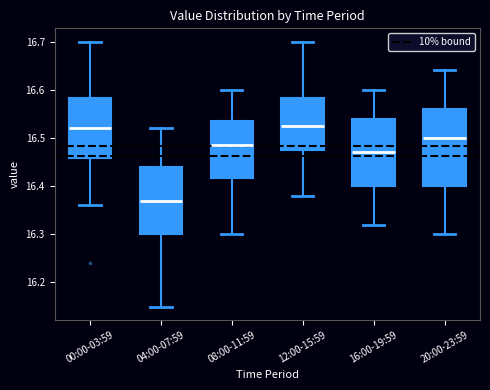

Reading left to right, transcribe this box plot: for each box, give where its median line is, the range the box spans, and where its two whiskers end, as read against the y-axis. The values are not printed on the chart, so give them approximately, as read against the axis.

00:00-03:59: median 16.52, box 16.46 to 16.58, whiskers 16.36 to 16.70
04:00-07:59: median 16.37, box 16.30 to 16.44, whiskers 16.15 to 16.52
08:00-11:59: median 16.49, box 16.42 to 16.54, whiskers 16.30 to 16.60
12:00-15:59: median 16.53, box 16.48 to 16.58, whiskers 16.38 to 16.70
16:00-19:59: median 16.47, box 16.40 to 16.54, whiskers 16.32 to 16.60
20:00-23:59: median 16.50, box 16.40 to 16.56, whiskers 16.30 to 16.64